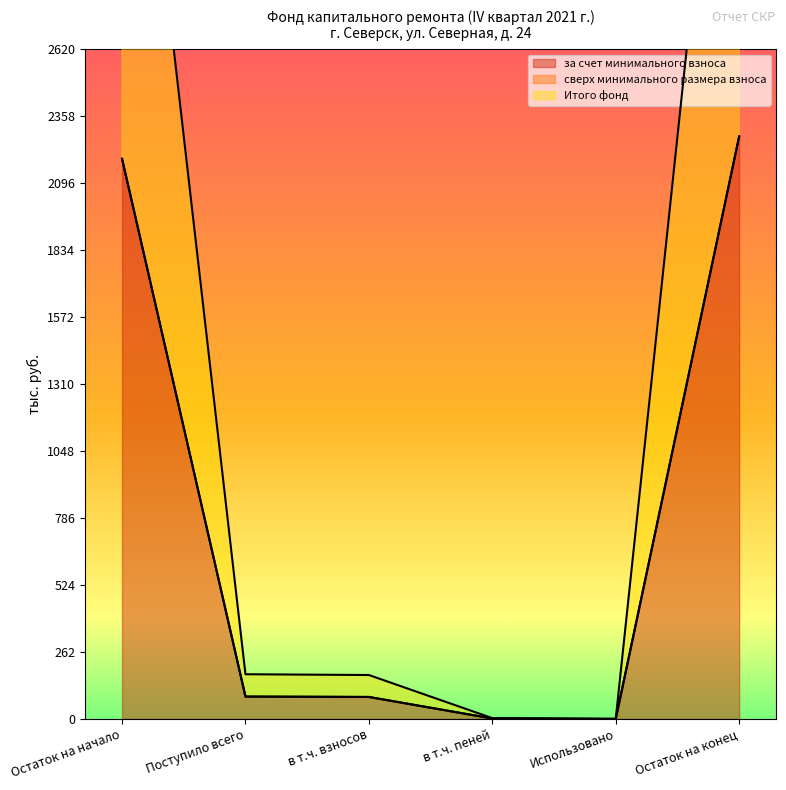

What is the difference between the за счет минимального взноса values at Остаток на конец and в т.ч. пеней?

2276.7